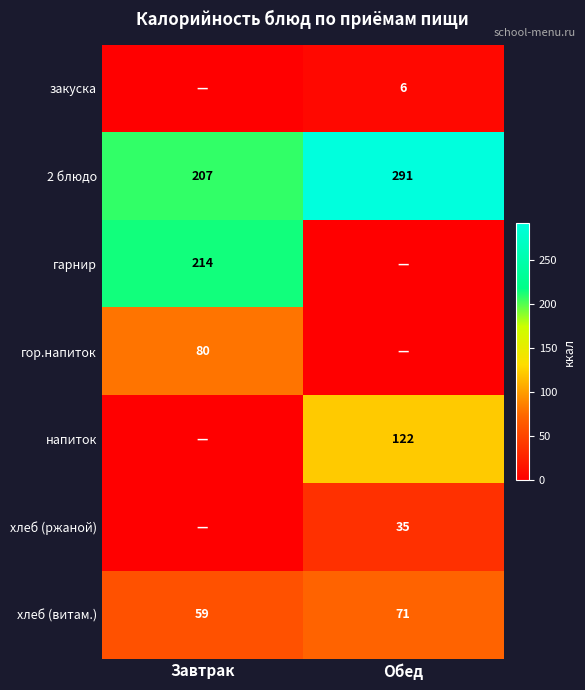

What is the sum of all 2 блюдо values?

498